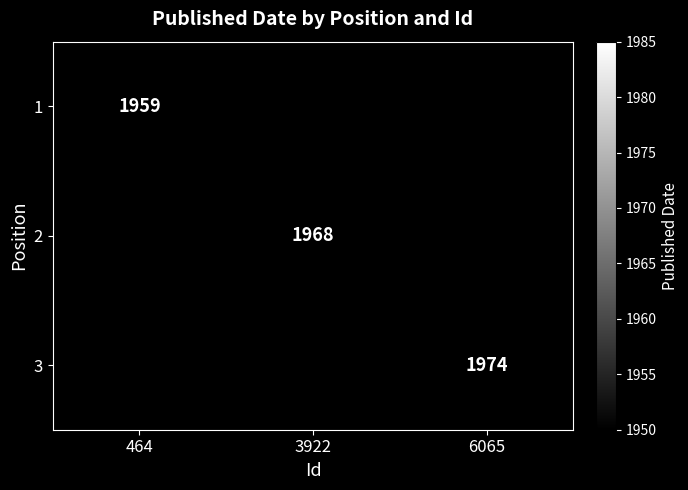

List the series in order of their peak value, lowest first.

1, 2, 3